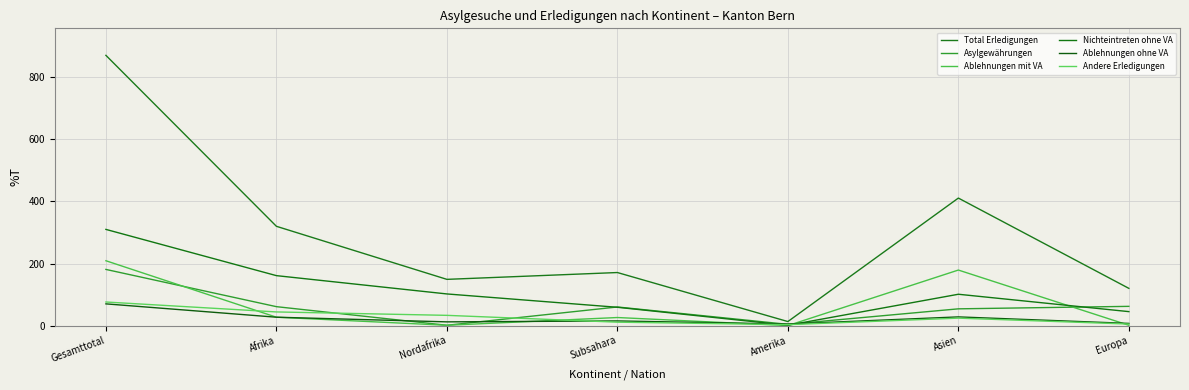

How many lines are shown in the chart?

6